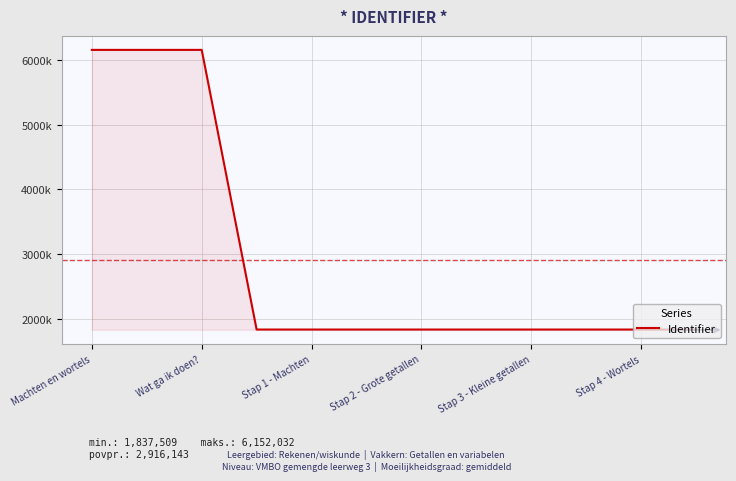

Is this an area chart (filled region under the line)?

Yes